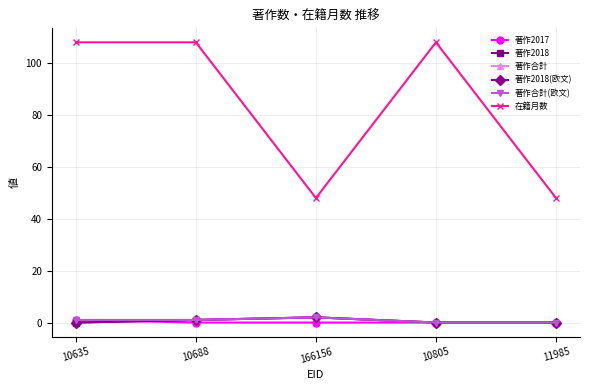

Is this an area chart (filled region under the line)?

No